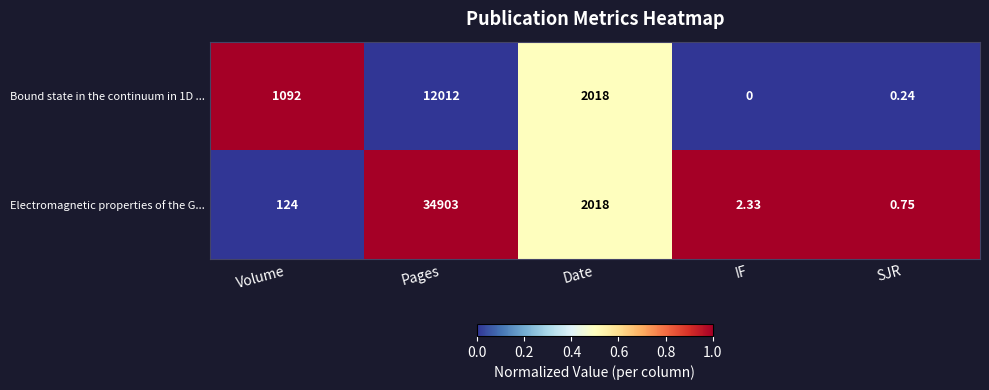

At which label is Electromagnetic properties of the G... closest to 17451?

Date